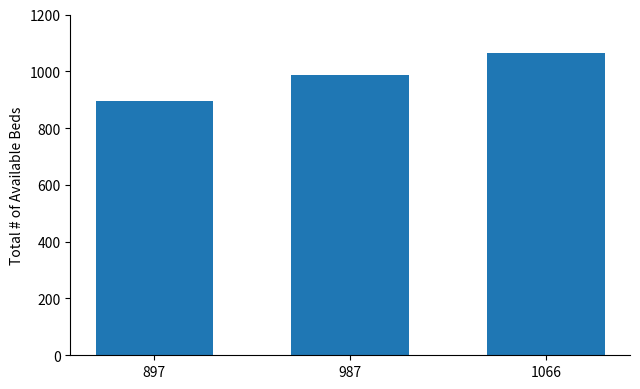

What is the sum of all values?

2950